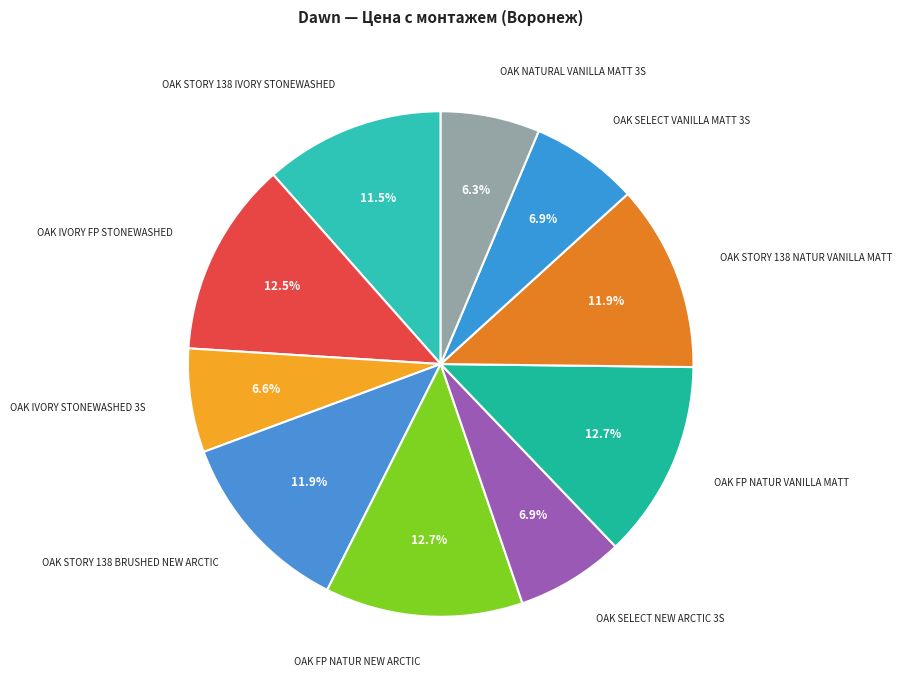

To the nearest percent, what is the difference between the largest and smallest slice percentages?

6%